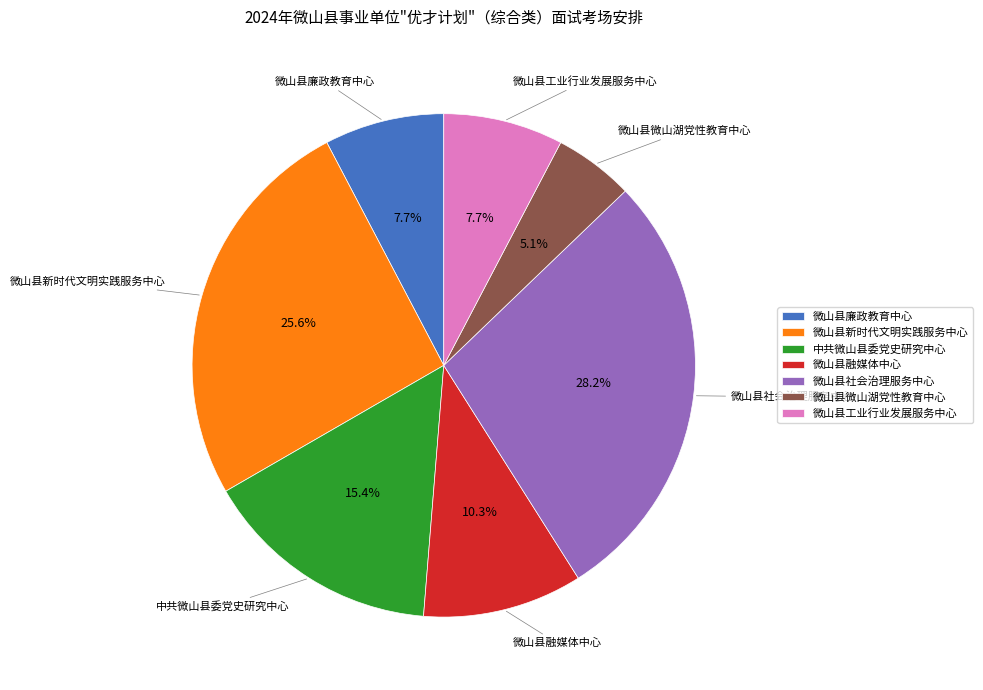

Between 微山县廉政教育中心 and 微山县新时代文明实践服务中心, which is larger?

微山县新时代文明实践服务中心